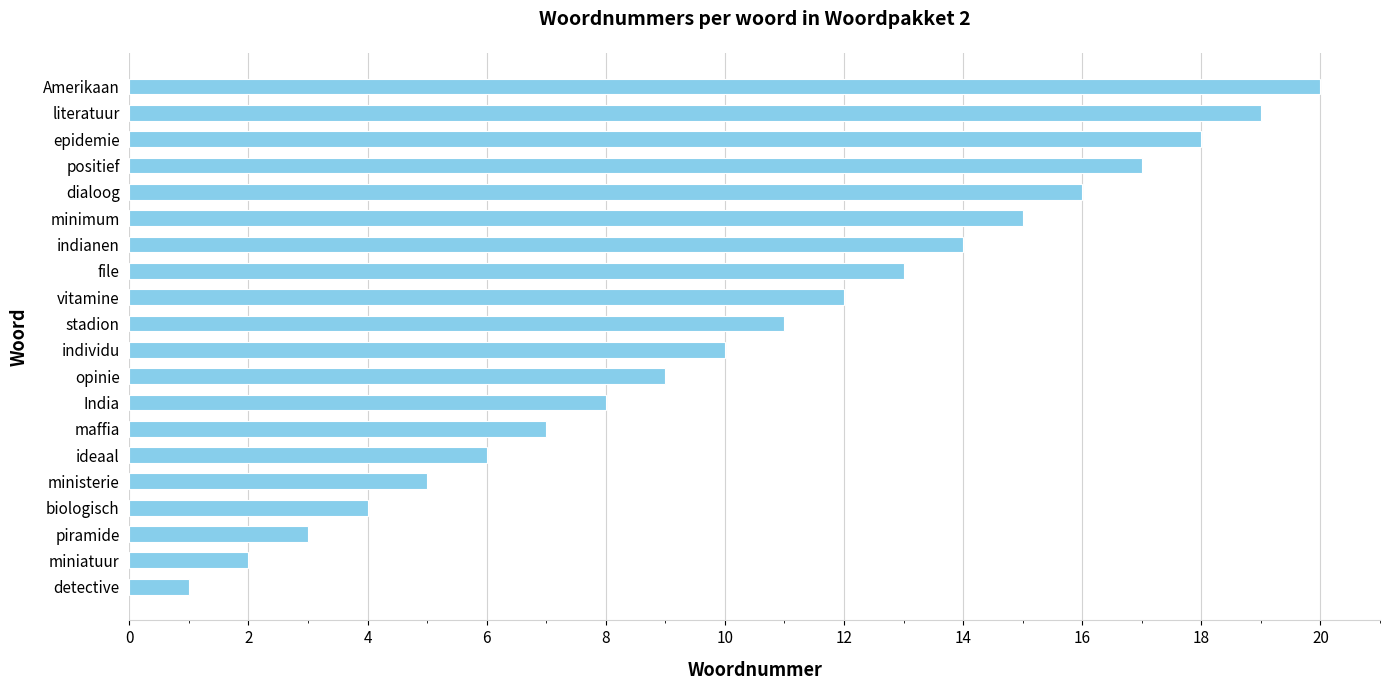

Rank the categories by value from lowest to highest.

detective, miniatuur, piramide, biologisch, ministerie, ideaal, maffia, India, opinie, individu, stadion, vitamine, file, indianen, minimum, dialoog, positief, epidemie, literatuur, Amerikaan